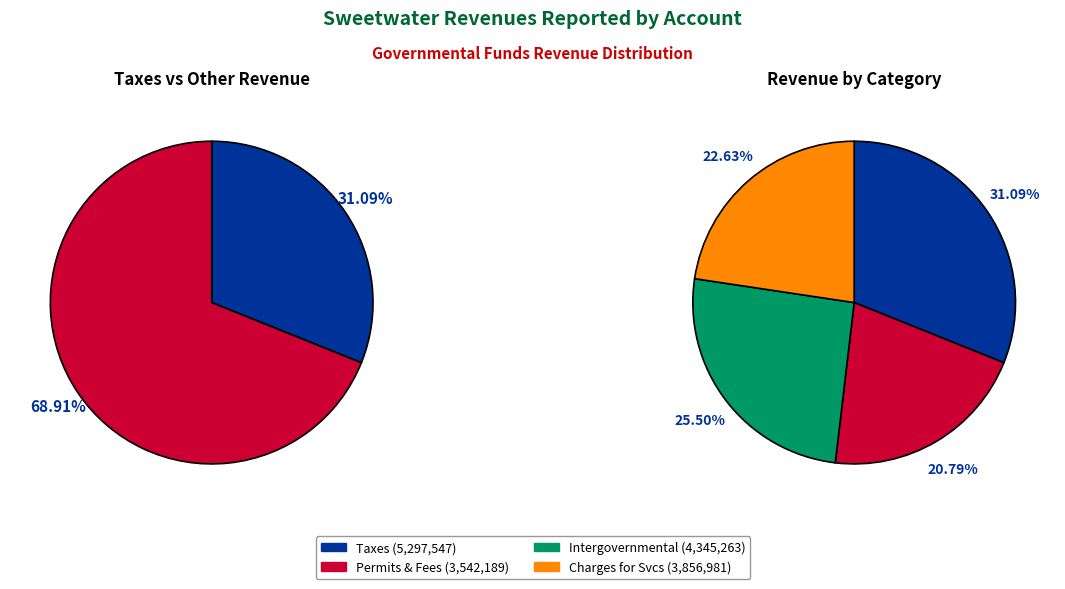

To the nearest percent, what portion does Intergovernmental Revenue represent?

25%